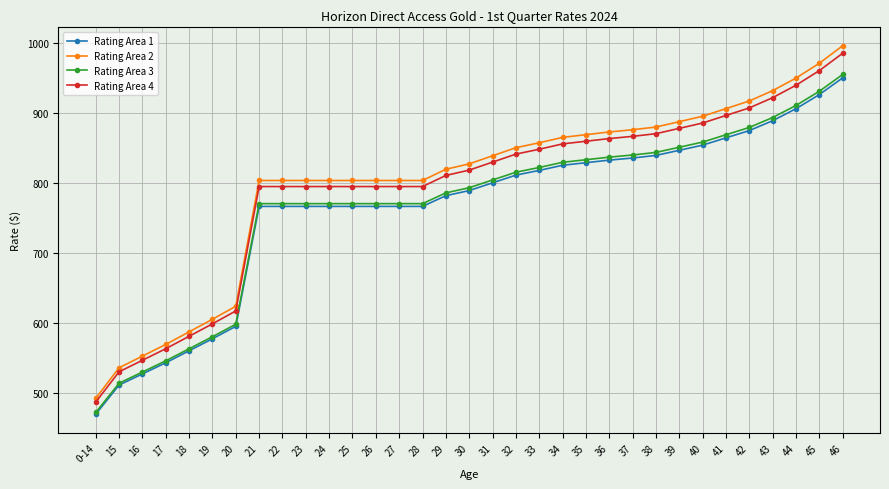

How many lines are shown in the chart?

4